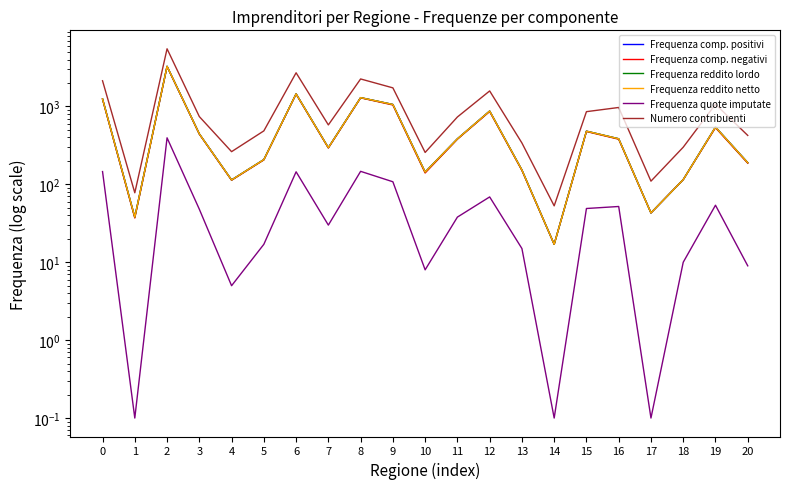

What is the average value of the Frequenza comp. negativi series?

602.6